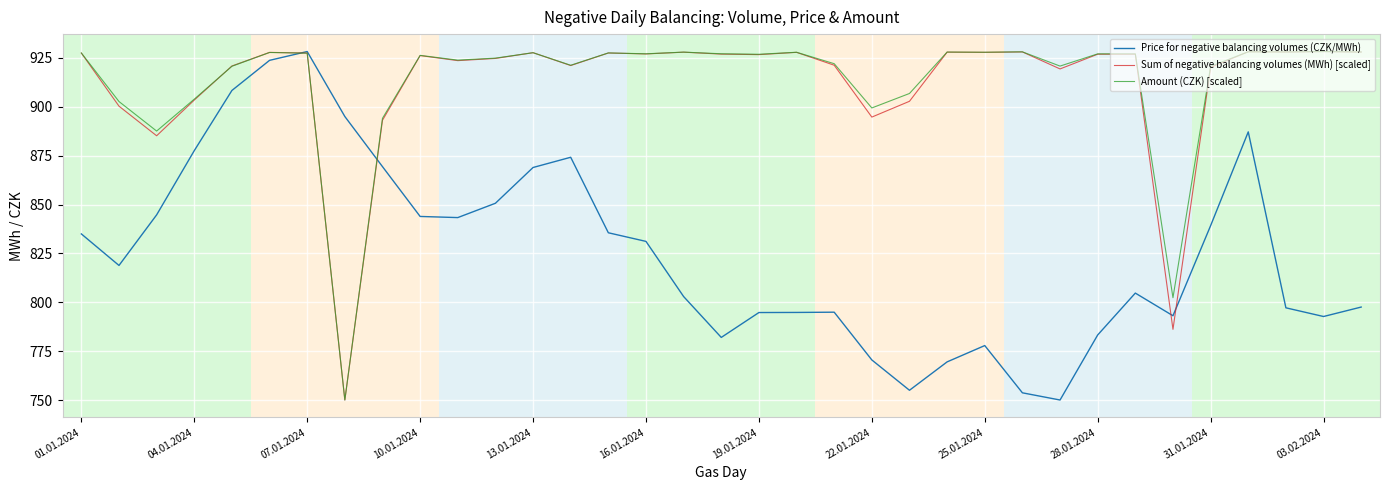

What is the smallest value displayed?

750.1